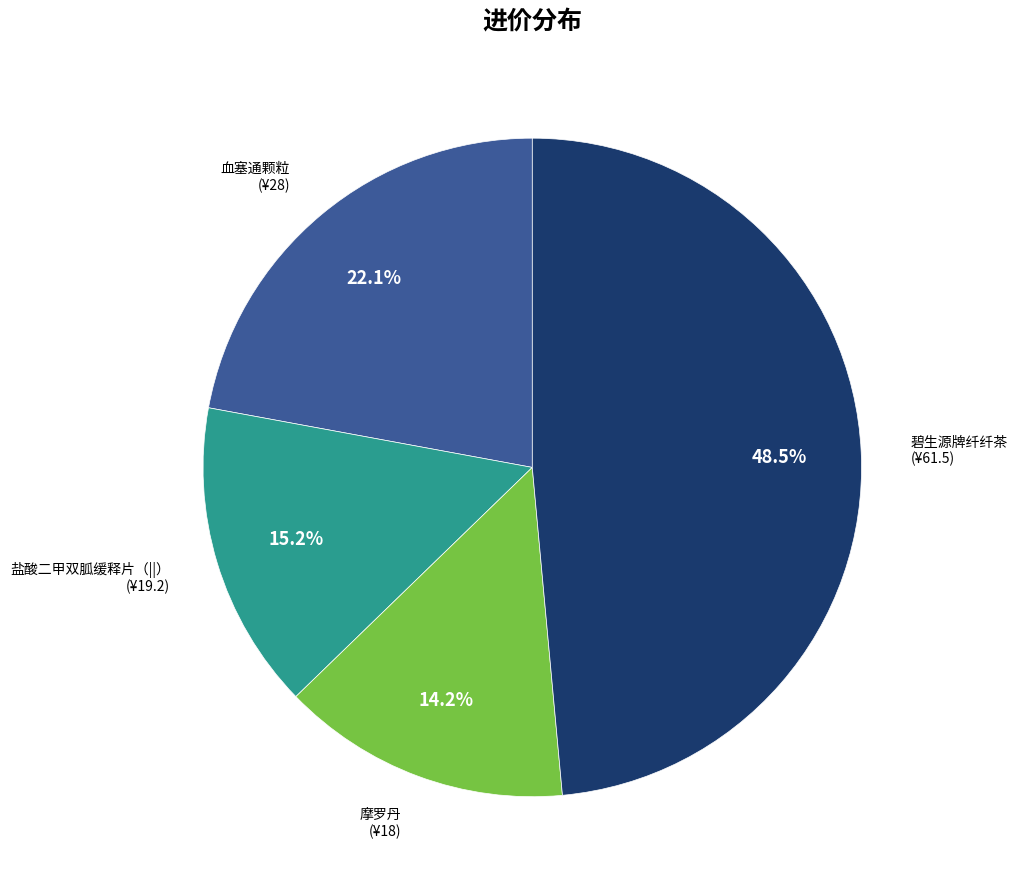

Rank the categories by value from highest to lowest.

碧生源牌纤纤茶, 血塞通颗粒, 盐酸二甲双胍缓释片（||）, 摩罗丹